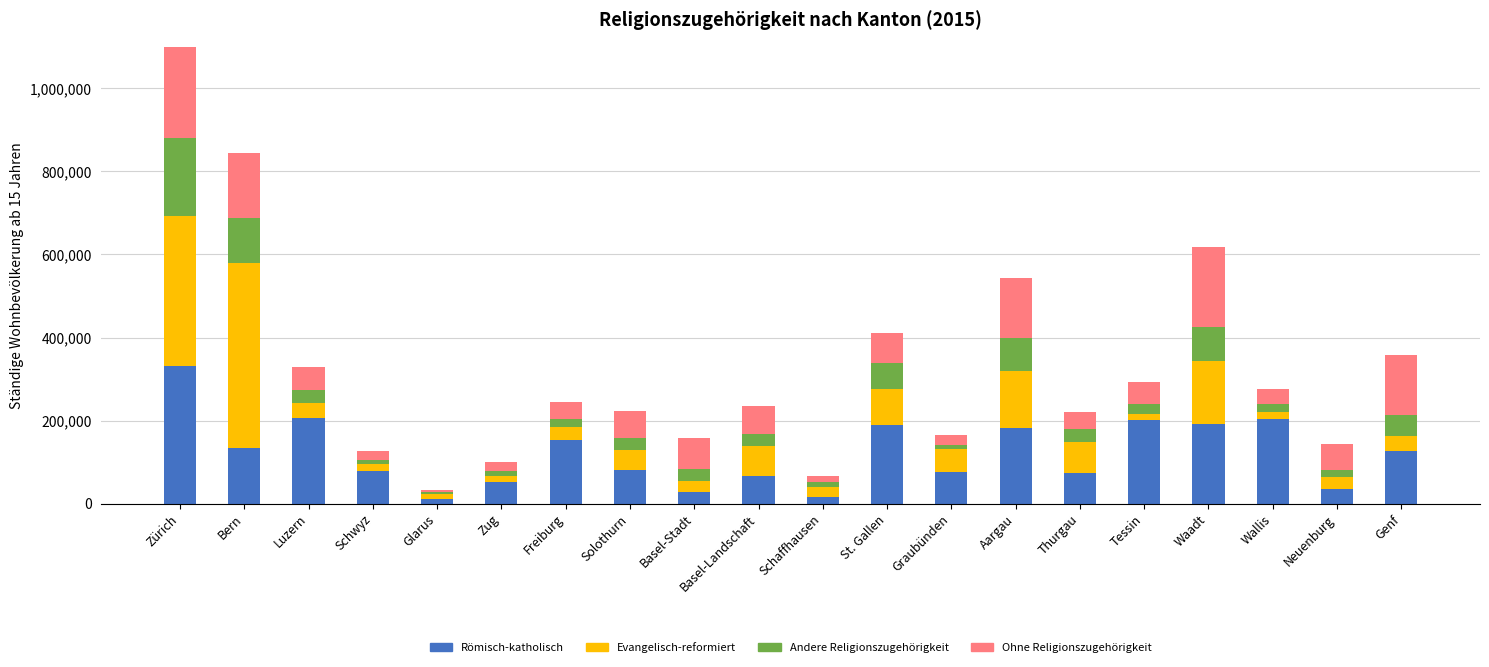

What is the sum of the Ohne Religionszugehörigkeit values at Schaffhausen and Freiburg?

56710